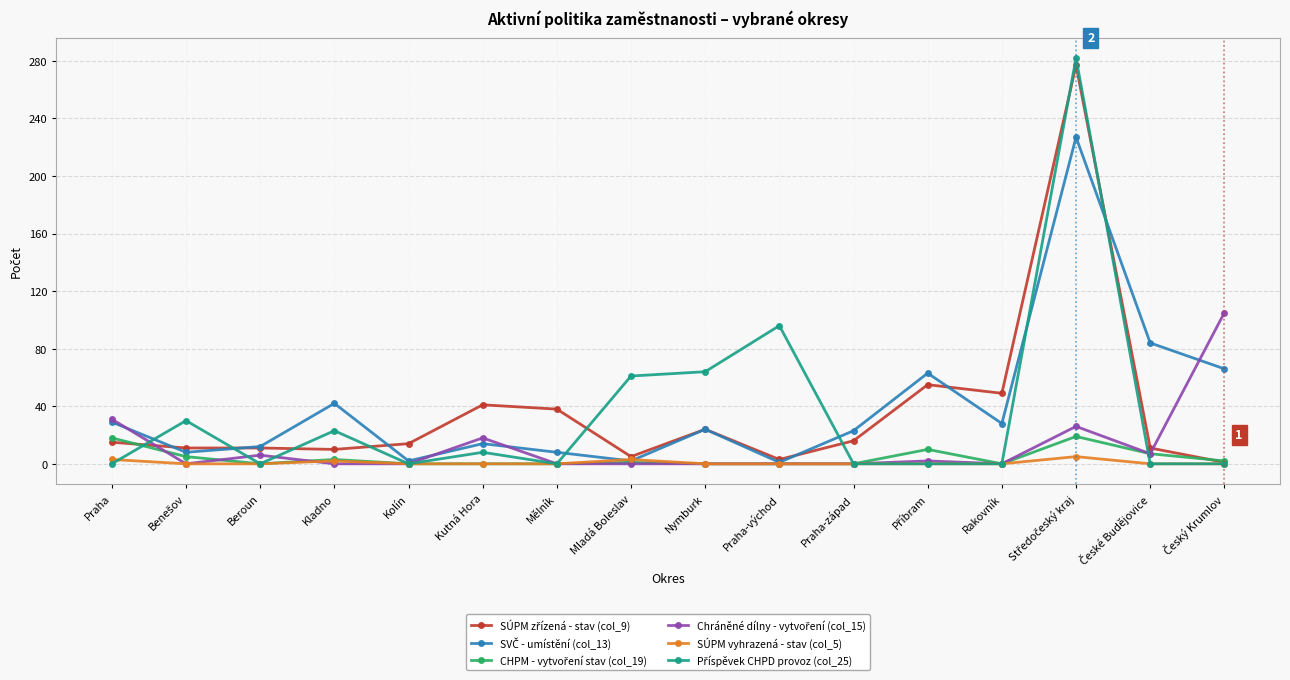

What is the label of the 4th point from the left?

Kladno